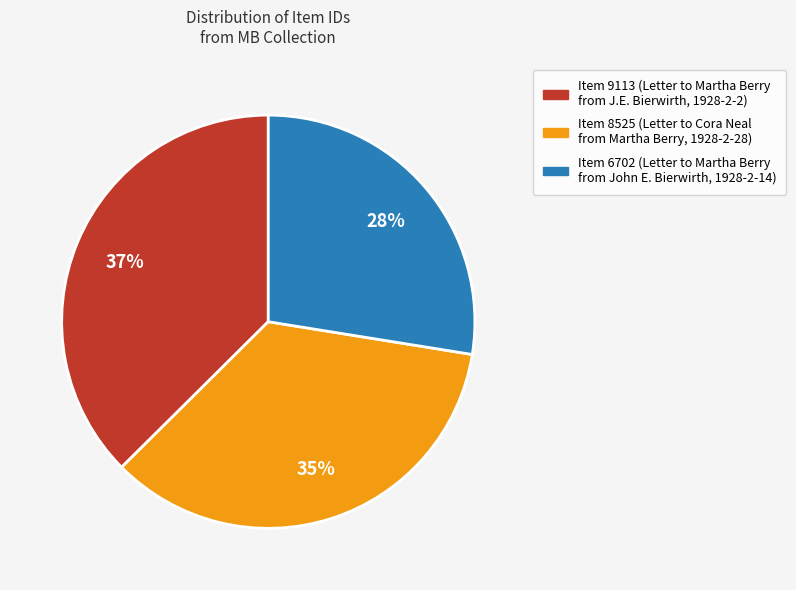

Is there a majority slice in this chart?

No